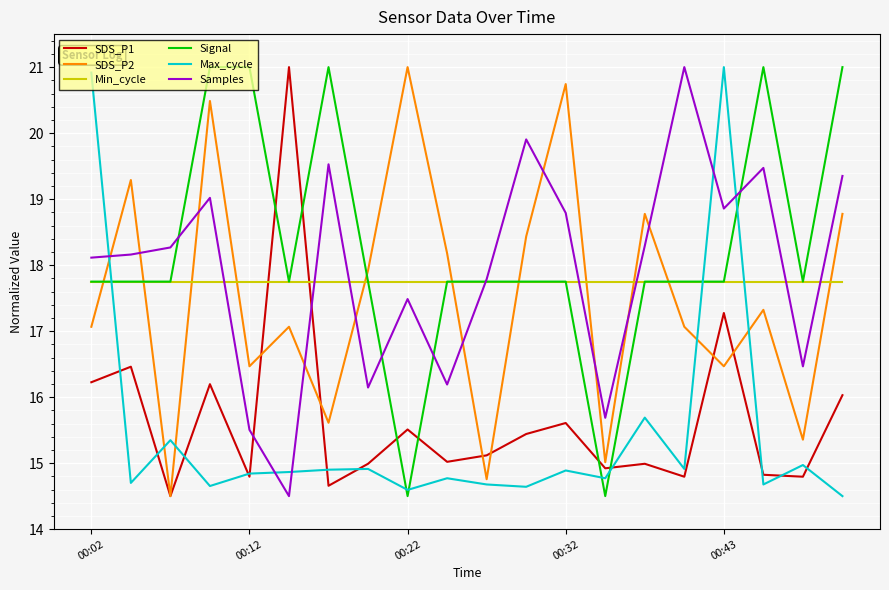

At how many categories does at least one series exceed 17?

20